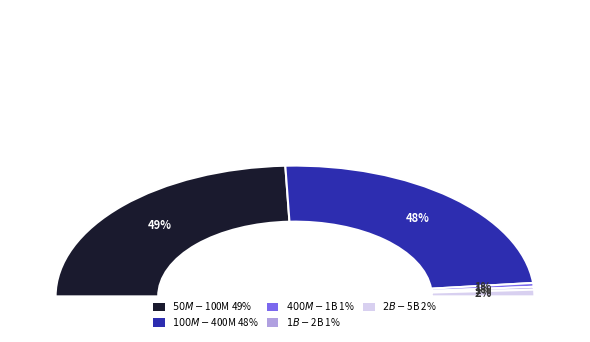

How many segments does this pie chart have?

5